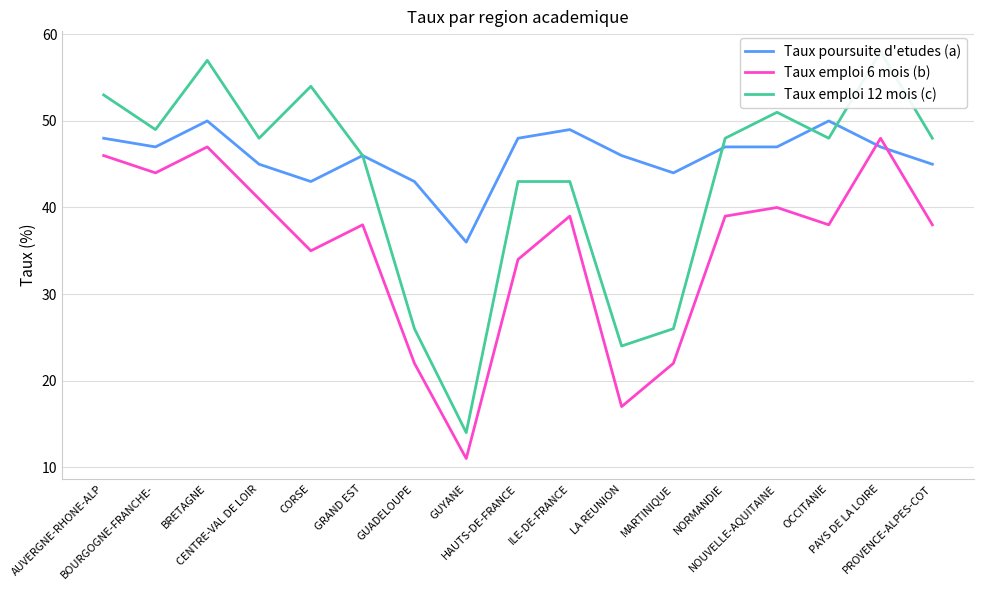

How many lines are shown in the chart?

3